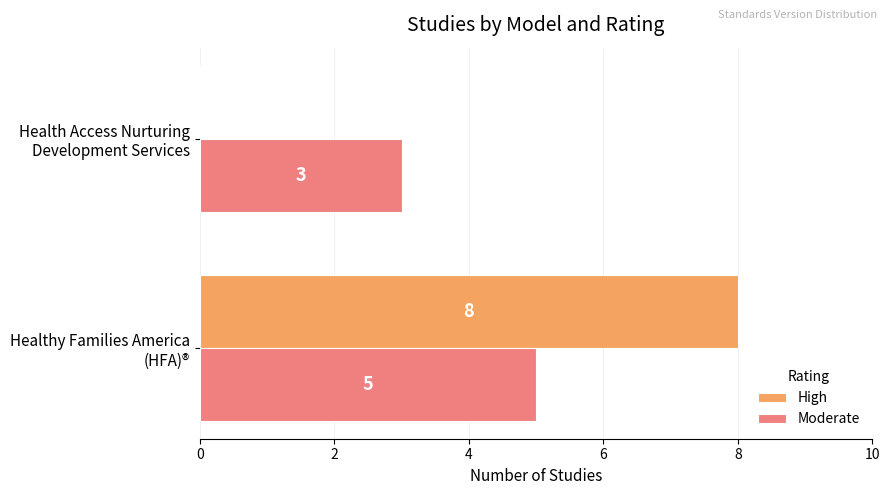

What is the greatest value displayed?

8